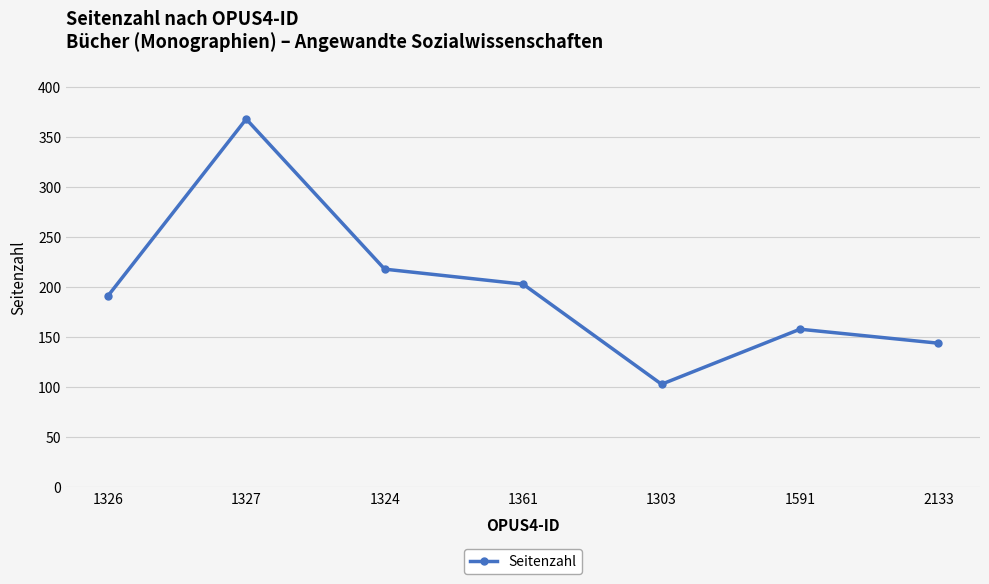

Reading left to right, what are all the values shown in this chart?

1326=191	1327=368	1324=218	1361=203	1303=103	1591=158	2133=144